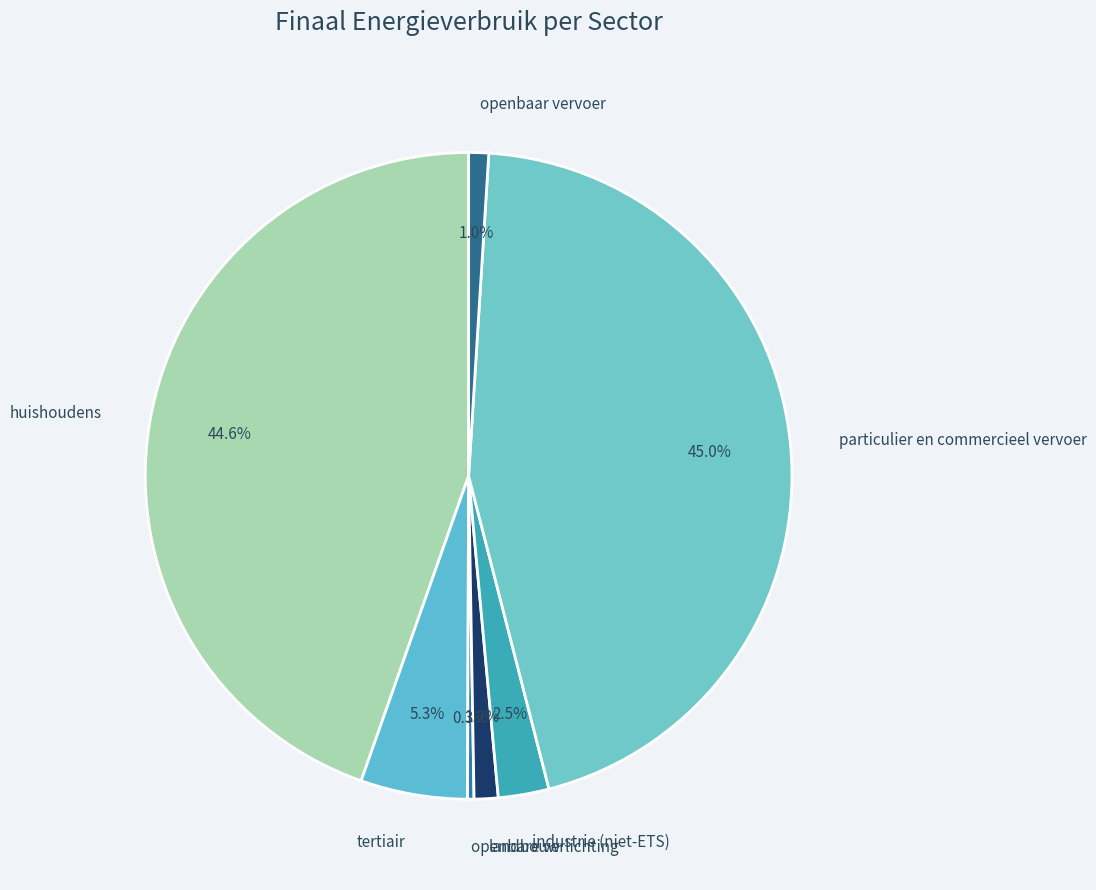

Which category has the biggest portion of the pie?

particulier en commercieel vervoer